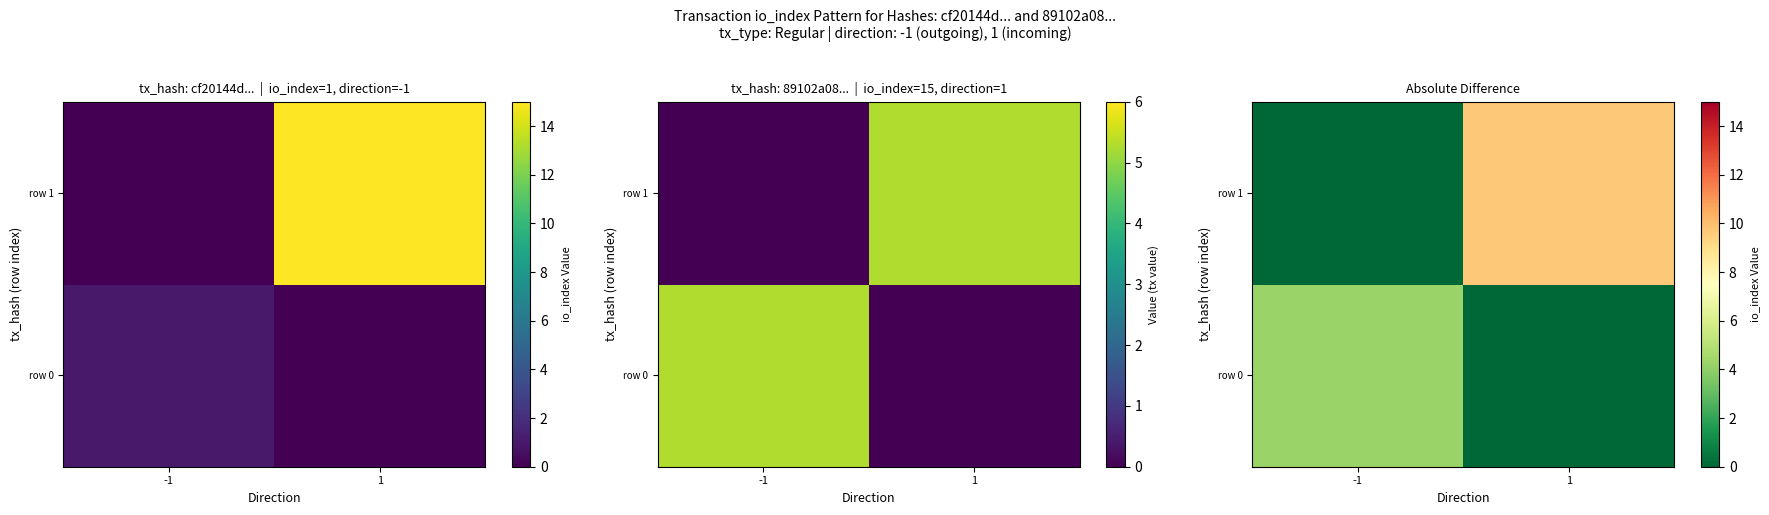

Is it true that row 1 equals 0.0 at -1?

True